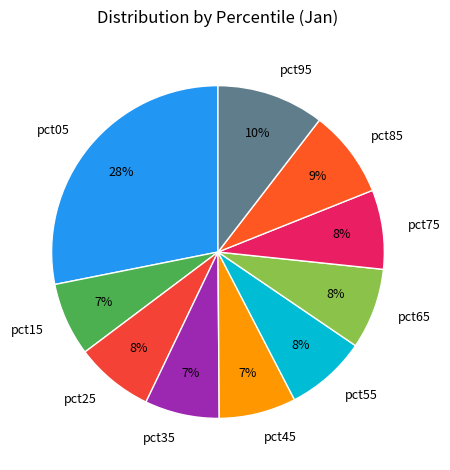

To the nearest percent, what is the difference between the pct25 and pct85 slice percentages?

1%